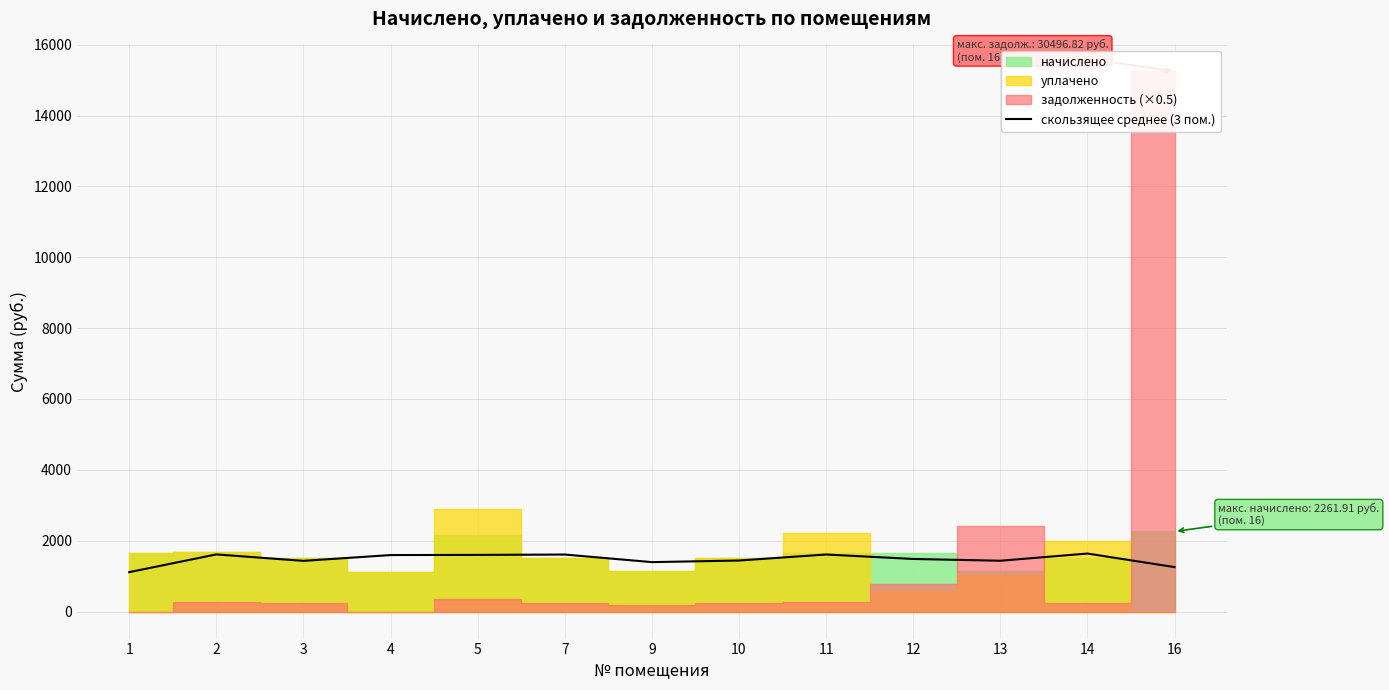

Between 16 and 2, which is larger?

2